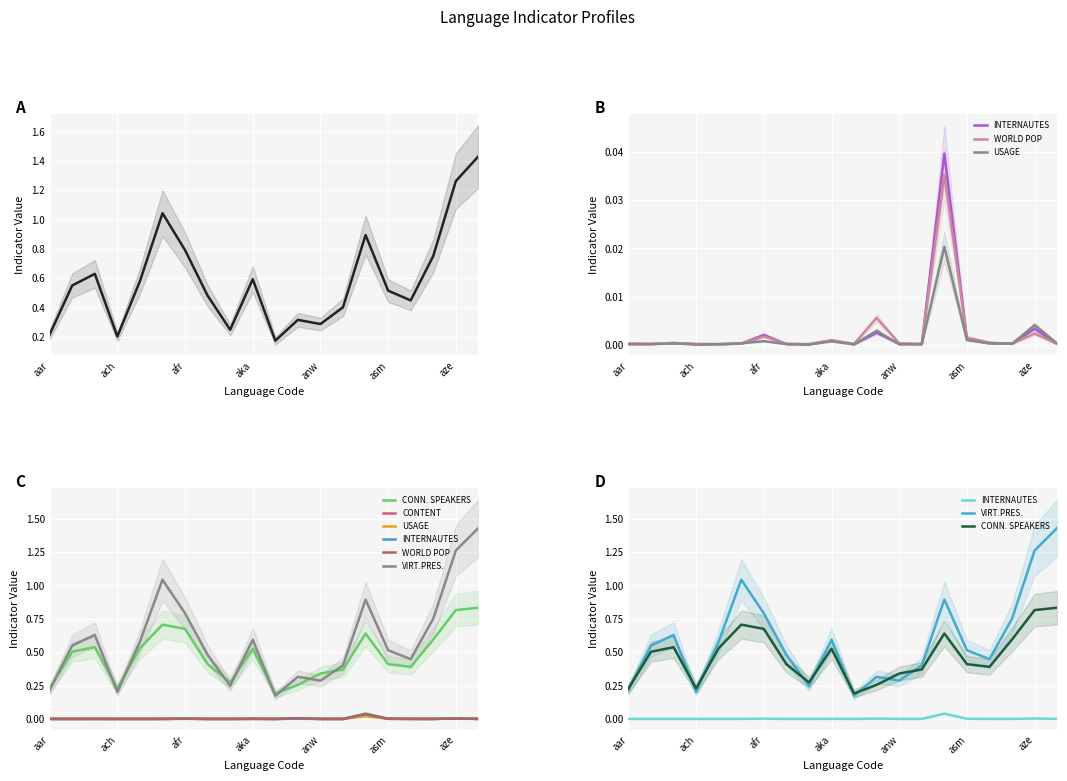

True or false: USAGE has a value of 0.0 at 14.

False